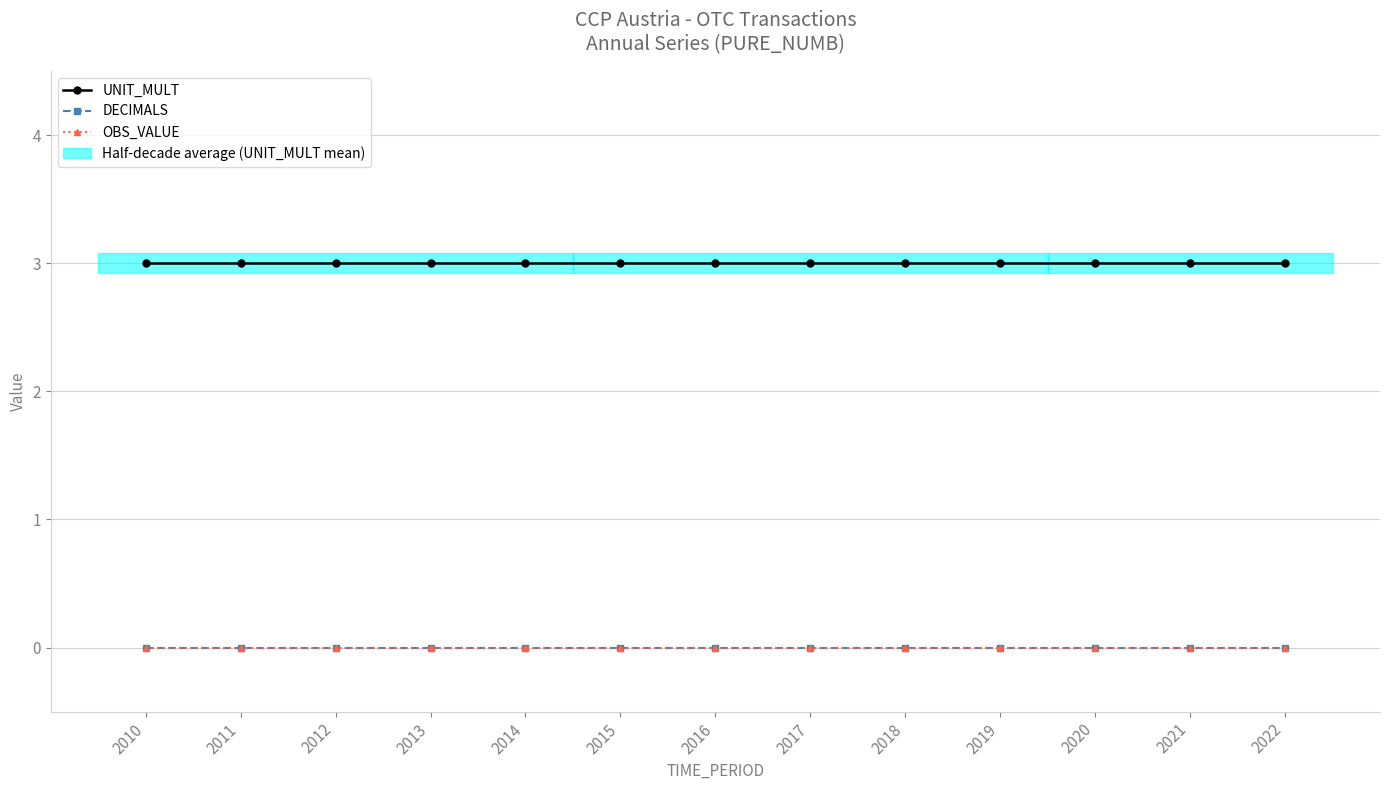

List the series in order of their peak value, lowest first.

DECIMALS, OBS_VALUE, UNIT_MULT